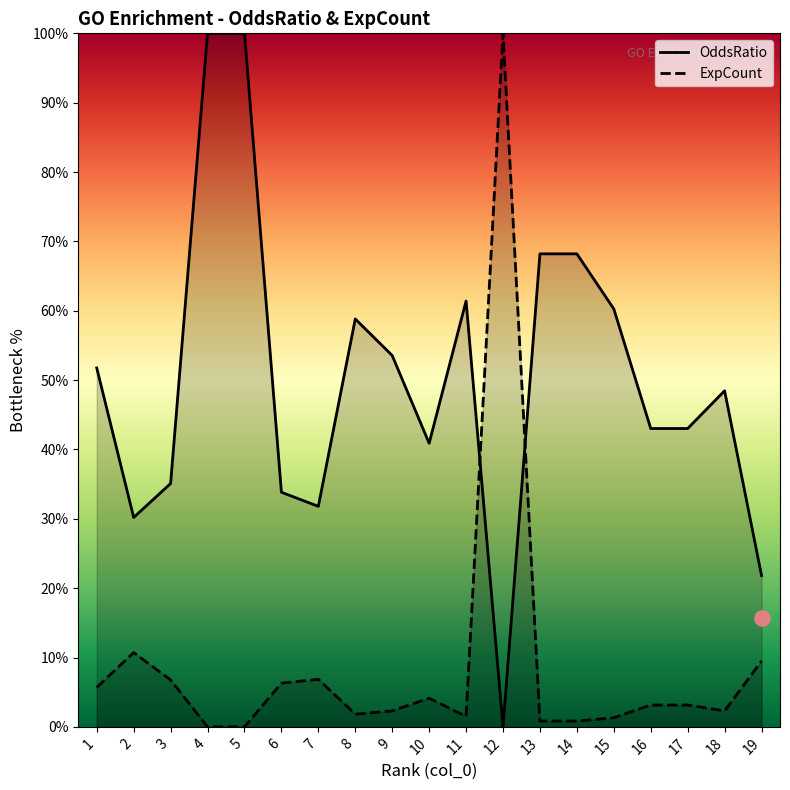

At which category is the sum across all series the highest?

4